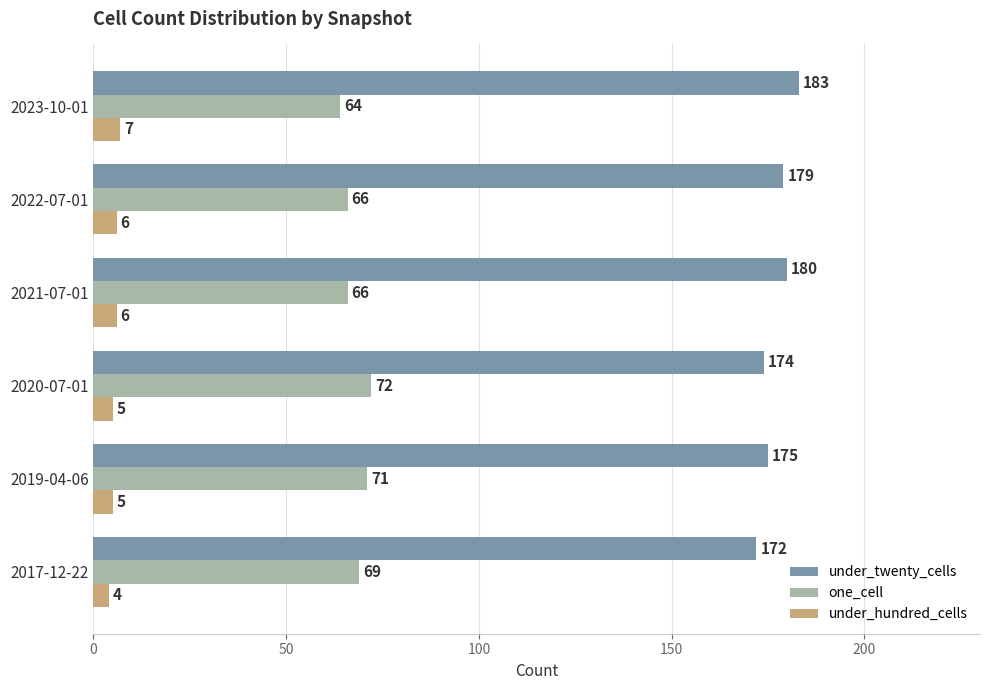

What is the sum of all one_cell values?

408